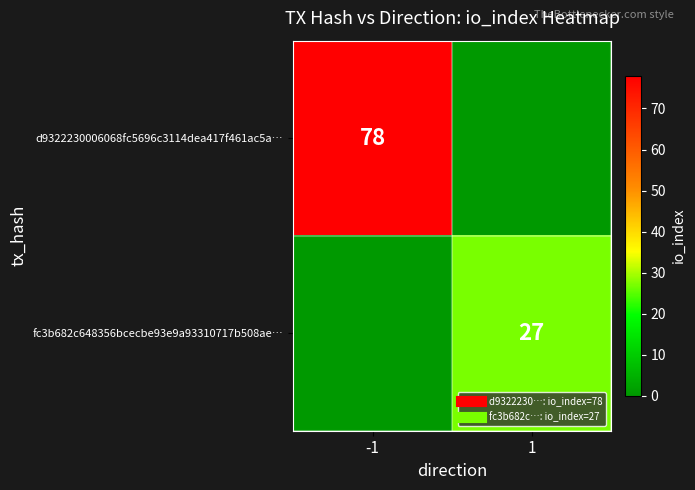

Rank the categories by d9322230006068fc5696c3114dea417f461ac5a… value from lowest to highest.

1, -1